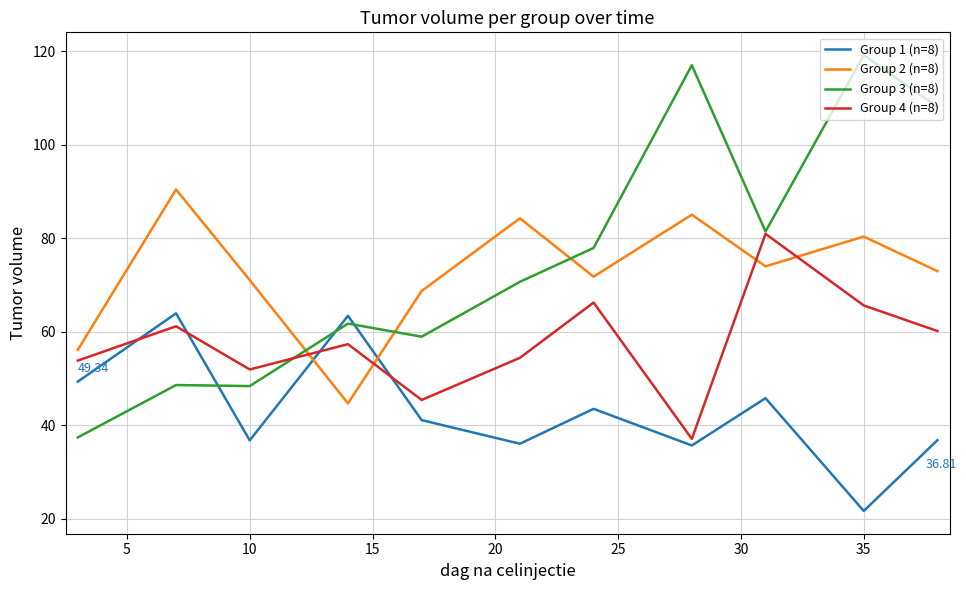

After their last crossing, which series has the higher values: Group 4 (n=8) or Group 2 (n=8)?

Group 2 (n=8)